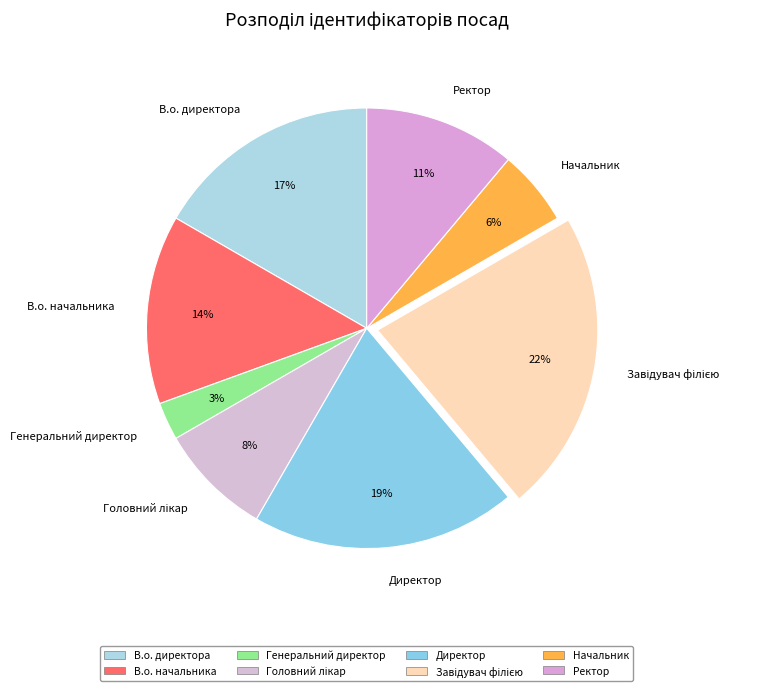

What is the smallest slice in the pie chart?

Генеральний директор